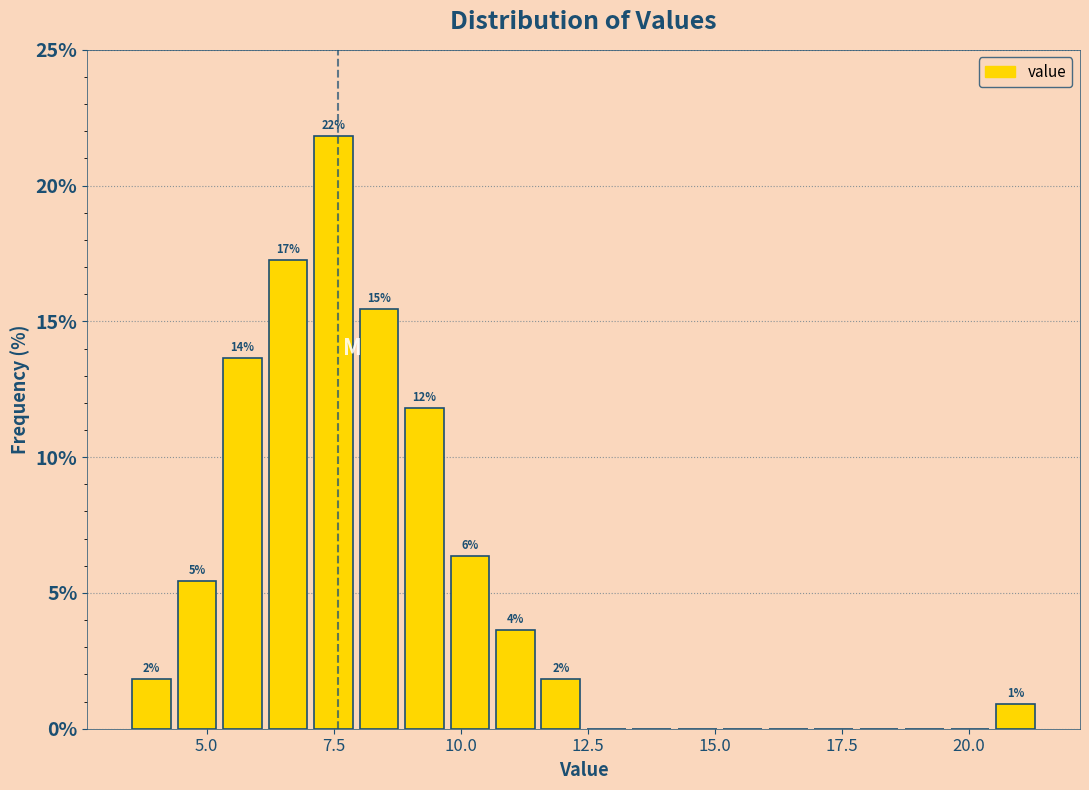

Around what value on the x-axis is the tallest bar? Give the approximate position of its centre, as read against the axis.

7.5